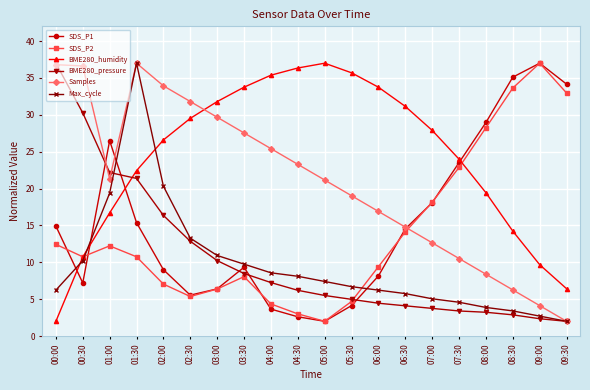

At which category is the sum across all series the highest?

01:30